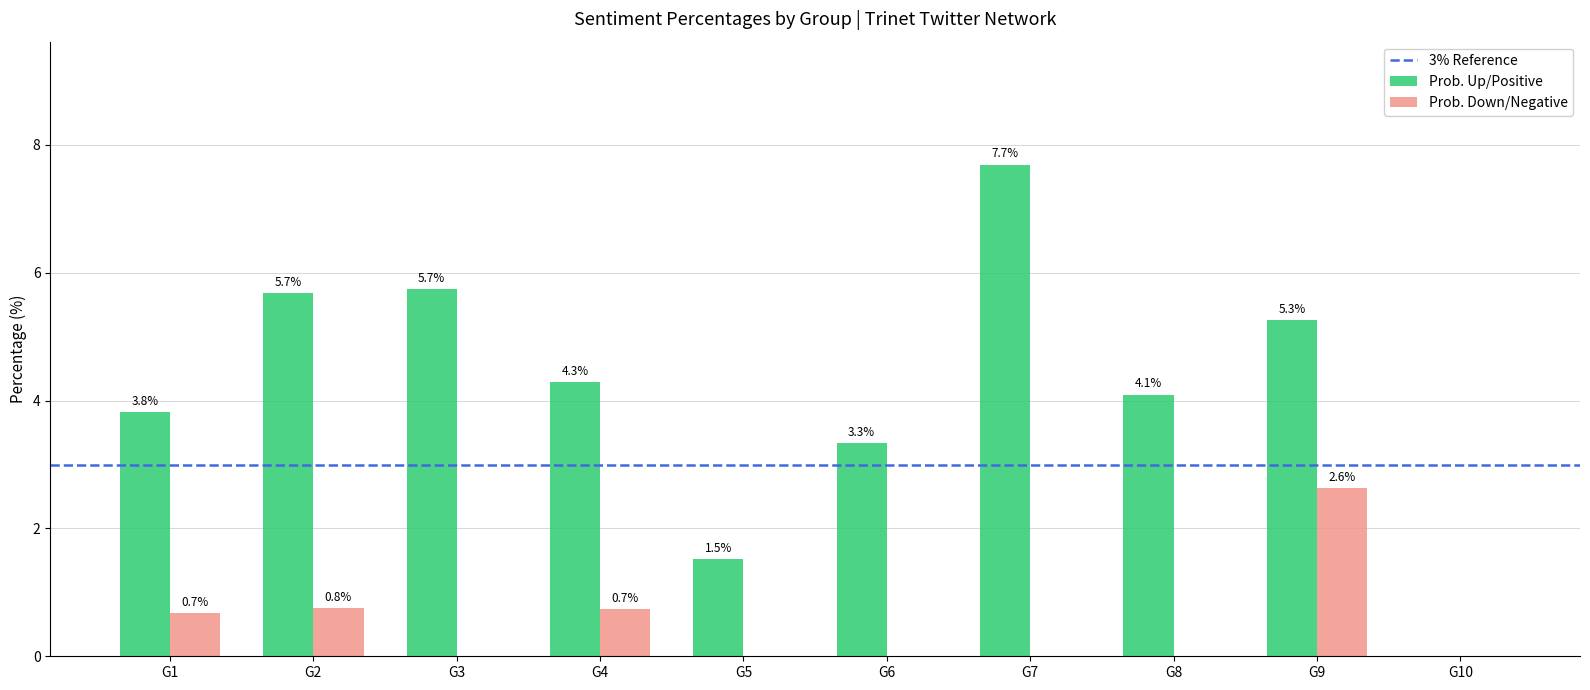

What is the total value across all series at G8?

4.1